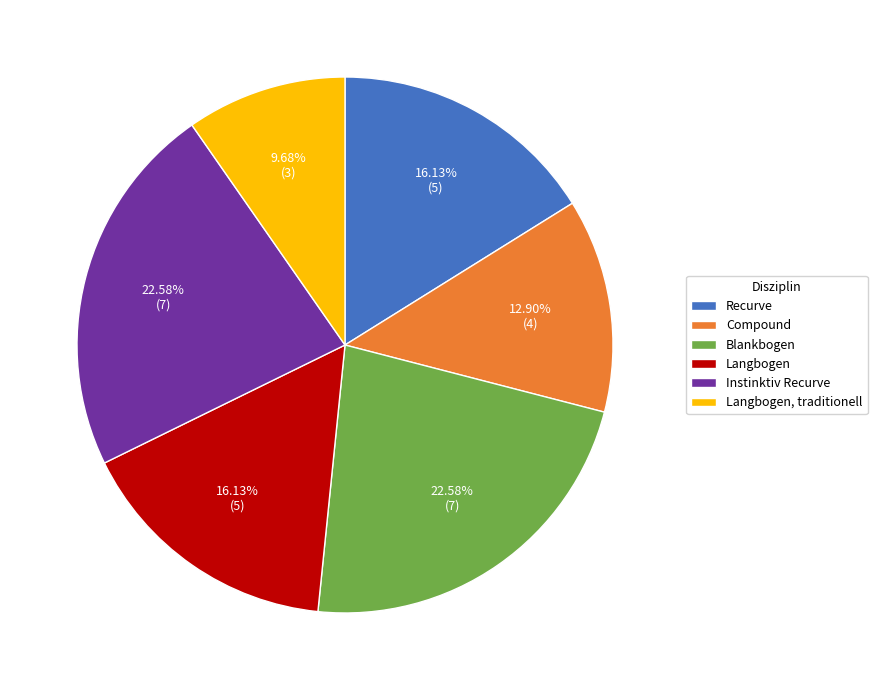

What is the ratio of the value at Langbogen, traditionell to the value at Blankbogen?

0.4